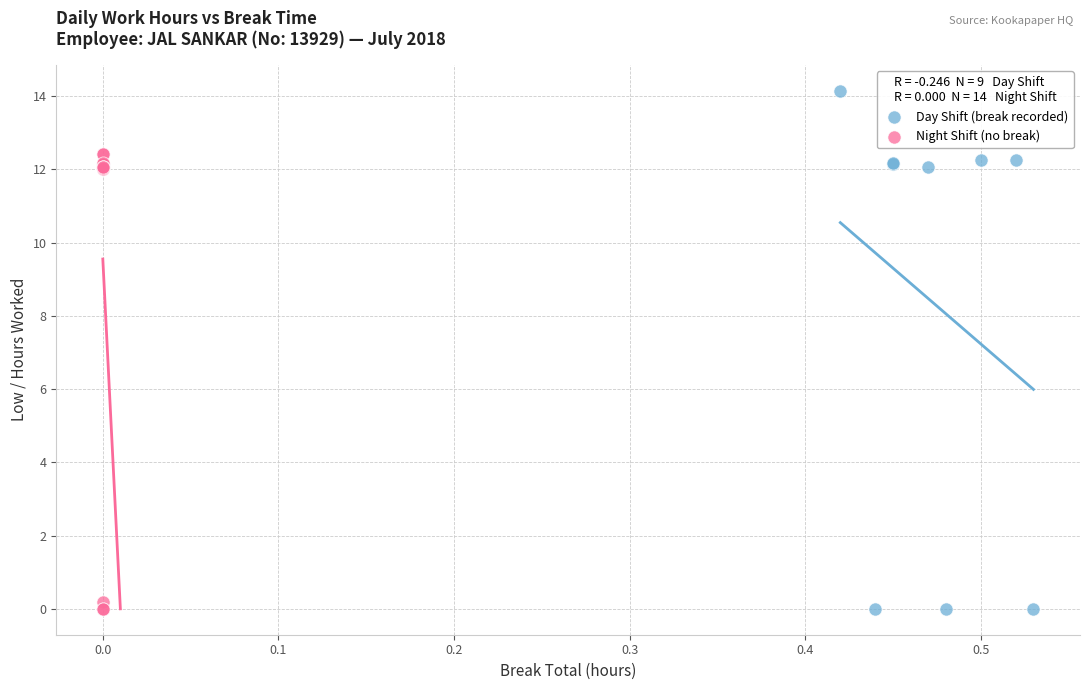

Which series has the widest spread of Y values?

Day Shift (break recorded)